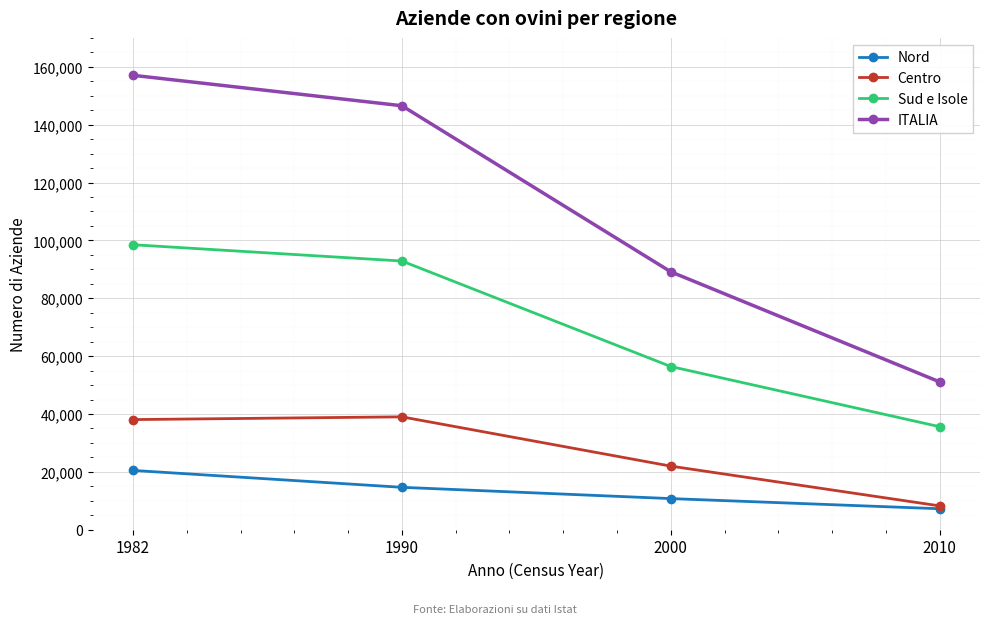

What is the minimum value shown in the chart?

7251